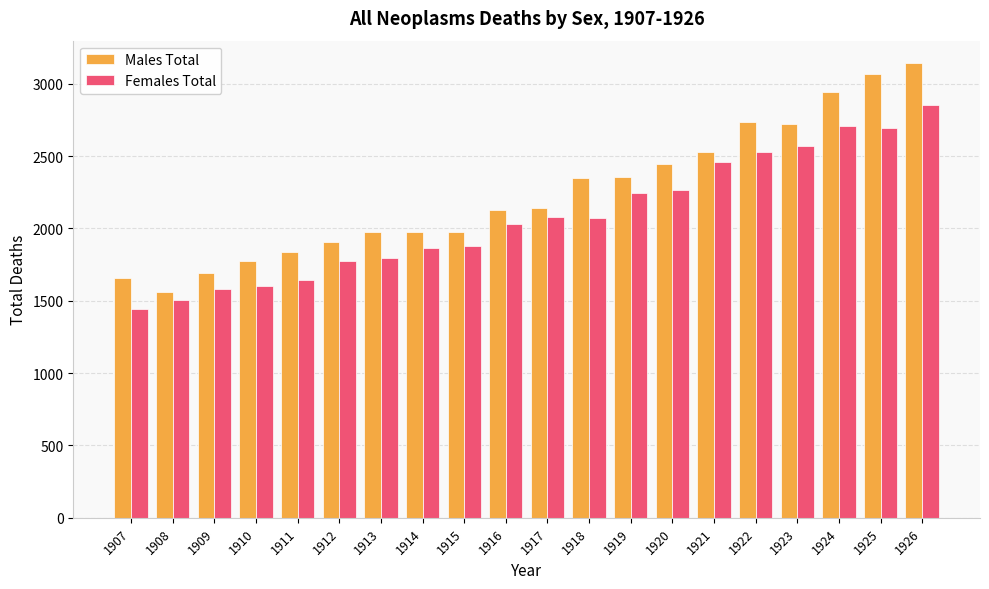

How many data points in Males Total are less than 2138?

10